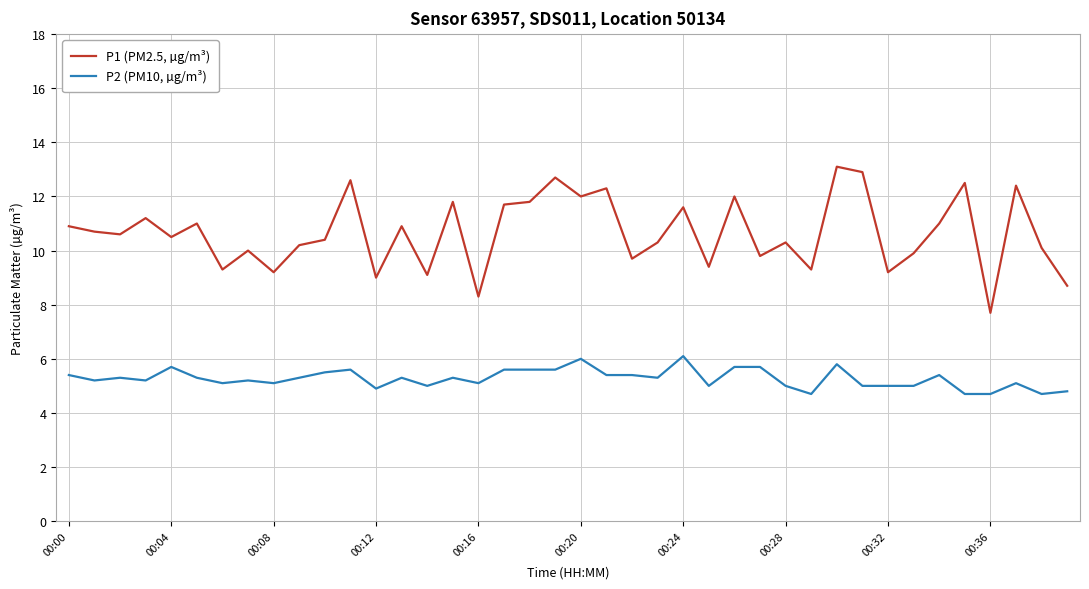

Which series has the largest total across all categories?

P1 (PM2.5, µg/m³)